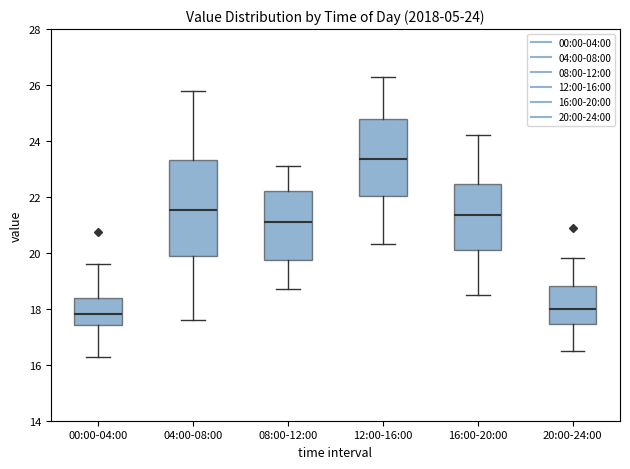

Which box is the tallest, from its lower edge to its upper edge?

04:00-08:00